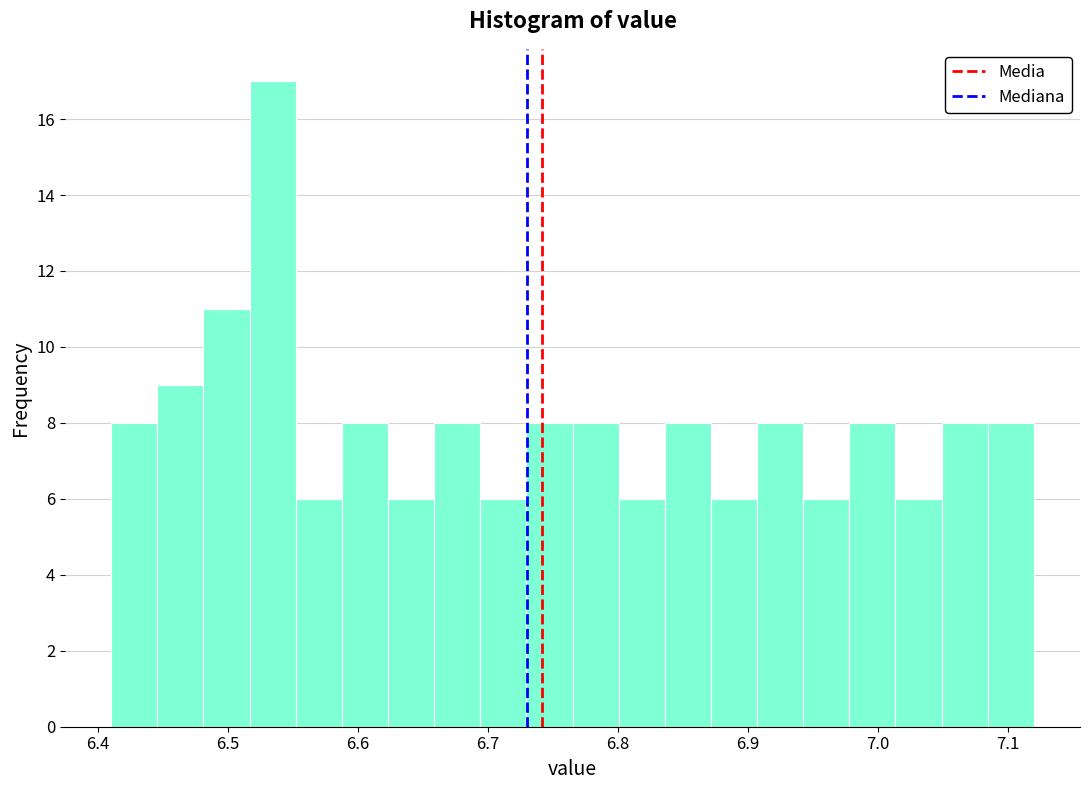

Read against the x-axis, roughly where is the centre of the tallest bar?

6.53